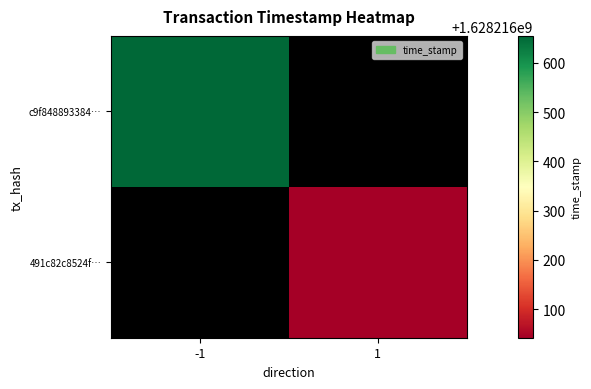

Reading left to right, extract all data points from this chart.

c9f848893384ddb2915ab5f7f95523e658072cb: 1628216655	0
491c82c8524ff2b53f8db734fcf26cdba69db8f: 0	1628216042